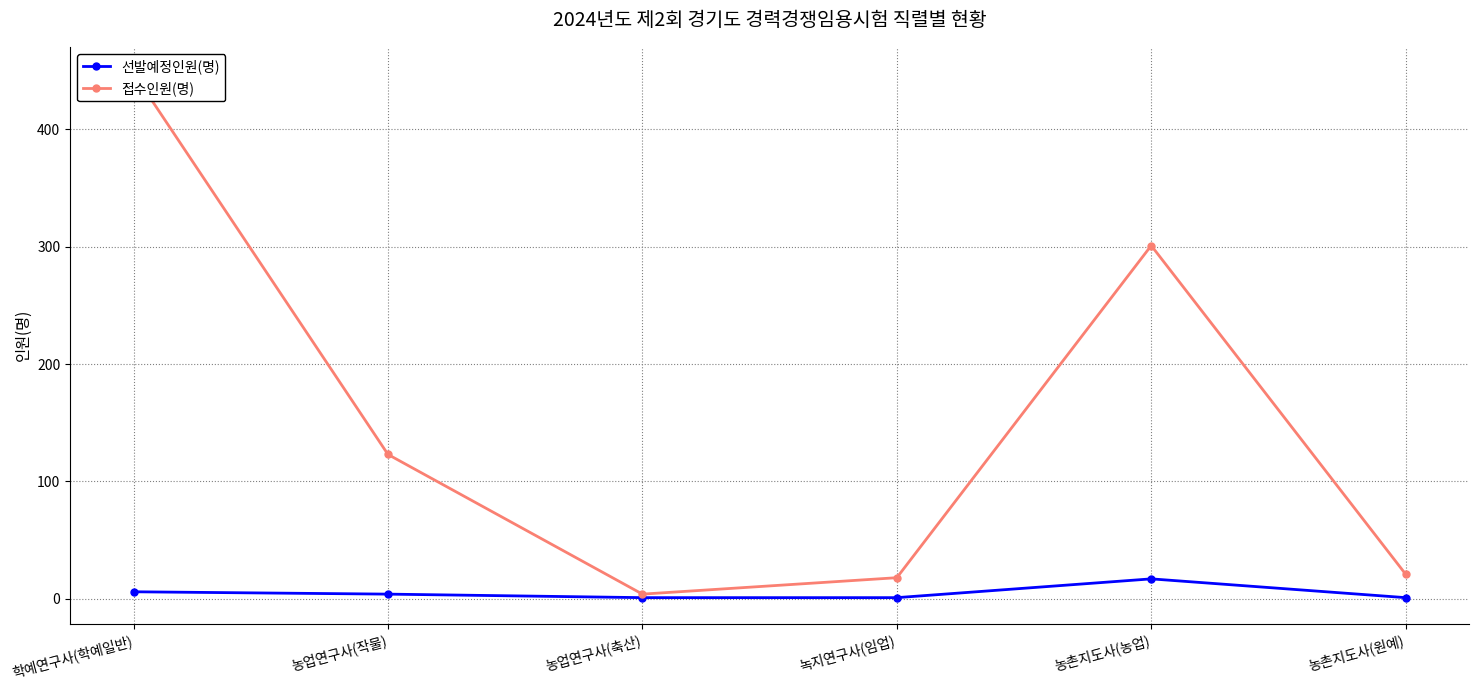

List the series in order of their overall mean, lowest first.

선발예정인원(명), 접수인원(명)